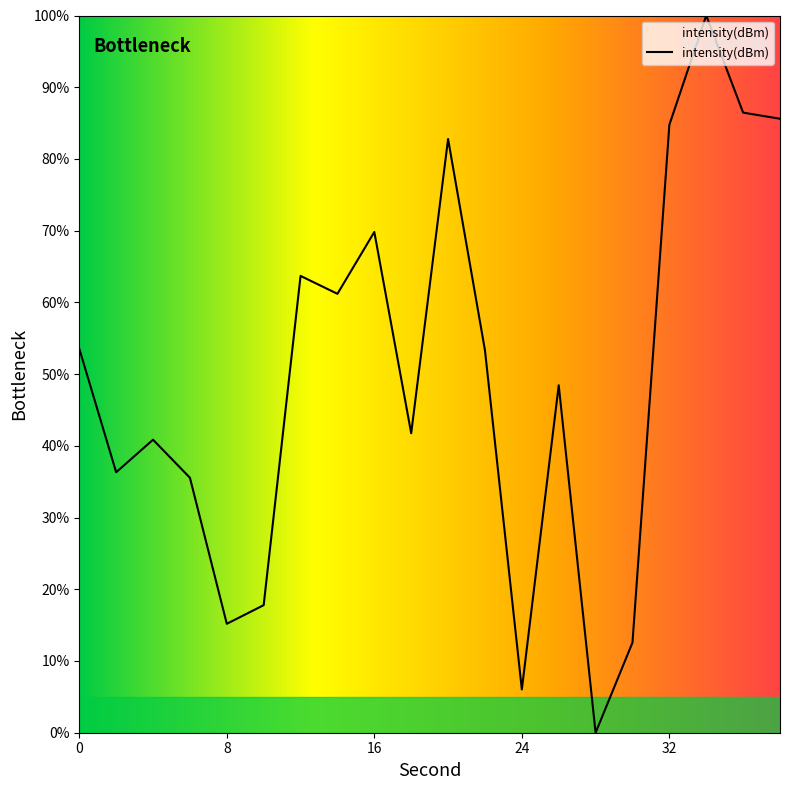

What is the greatest value displayed?

100.0